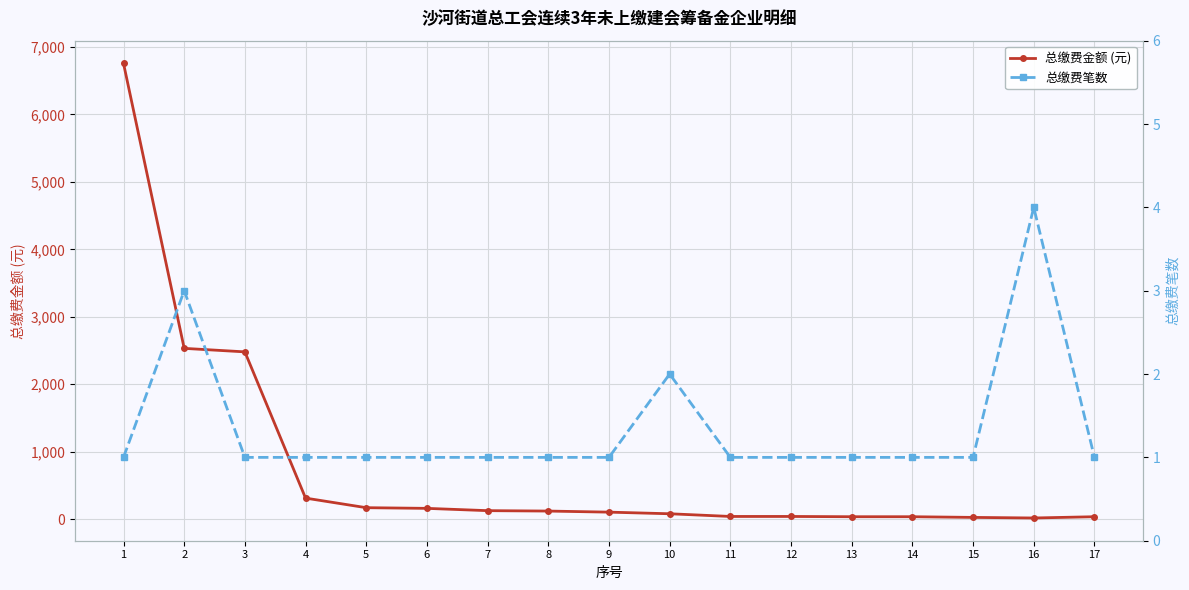

What are all the series names shown in the legend?

总缴费金额 (元), 总缴费笔数